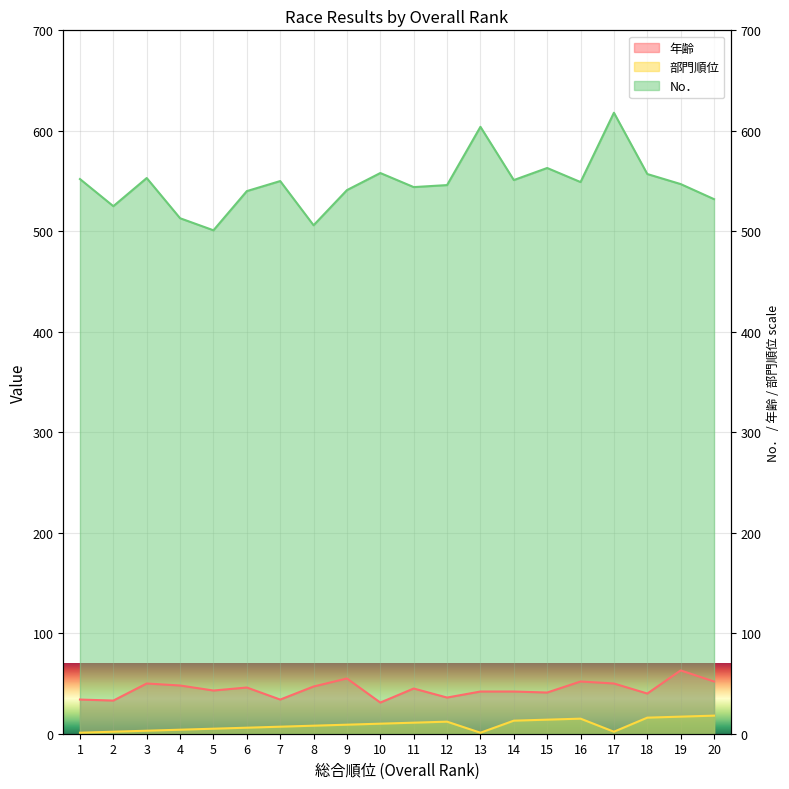

How many interior local peaks does the 年齢 series have?

6